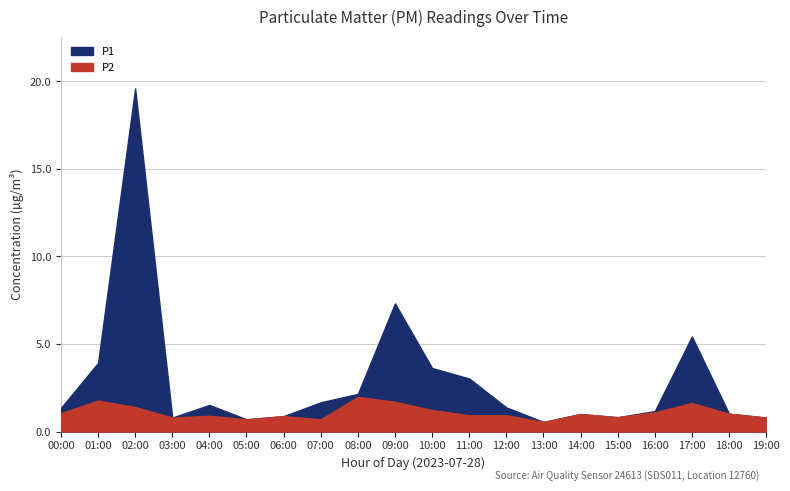

Reading left to right, extract all data points from this chart.

P1: 1.4	3.9	19.6	0.8	1.5	0.7	0.9	1.7	2.1	7.3	3.6	3.0	1.4	0.6	1.0	0.8	1.2	5.4	1.0	0.8
P2: 1.1	1.8	1.4	0.8	0.9	0.7	0.9	0.7	2.0	1.7	1.2	0.9	0.9	0.6	1.0	0.8	1.1	1.6	1.0	0.8